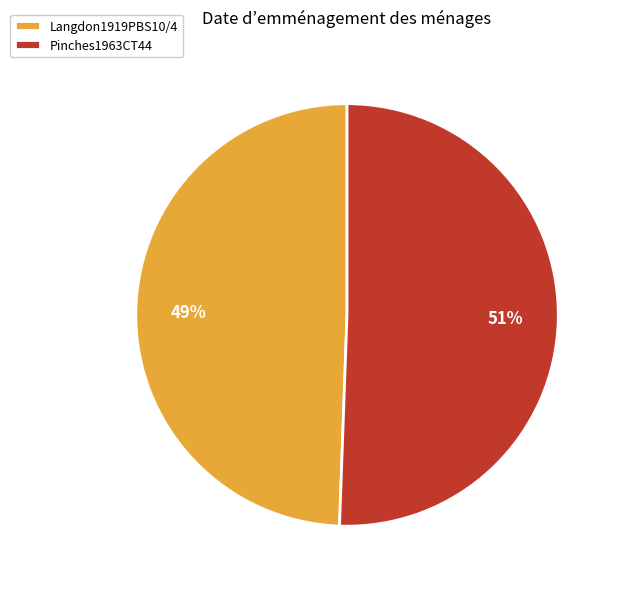

What percentage is the Pinches1963CT44 slice, to the nearest percent?

51%